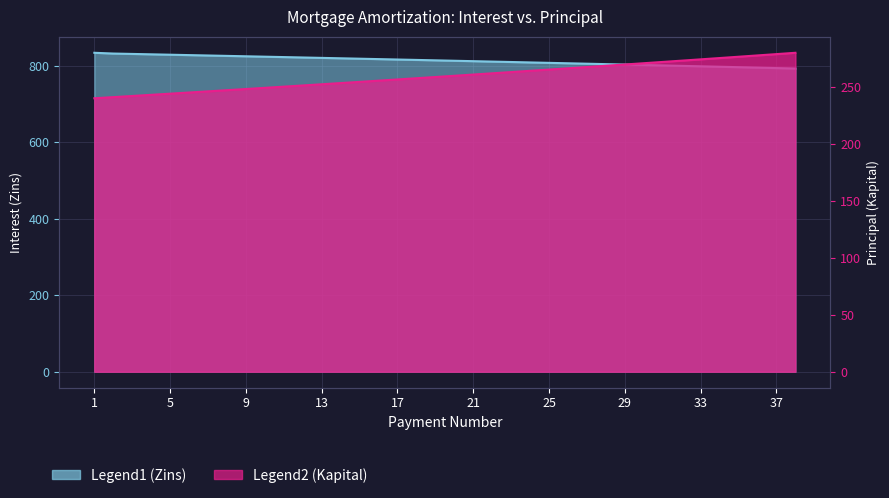

What is the spread (max minus min) of values at 5?

583.9